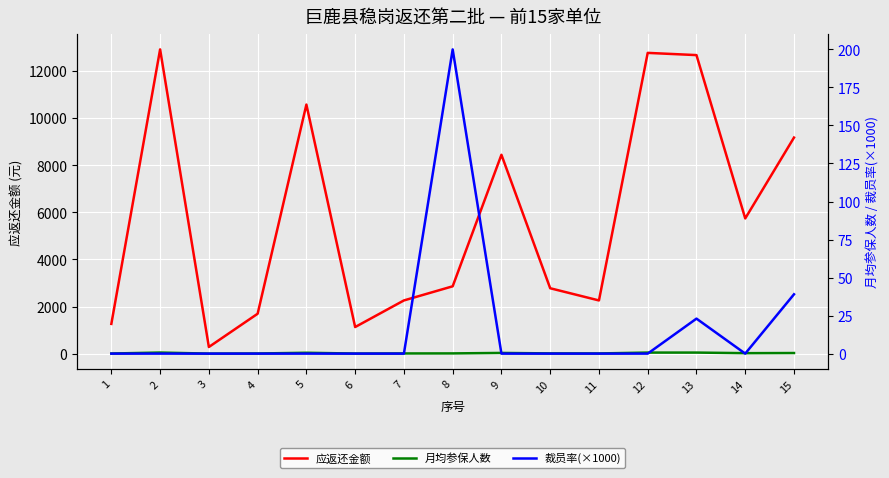

What is the total value across all series at 15?

9236.0